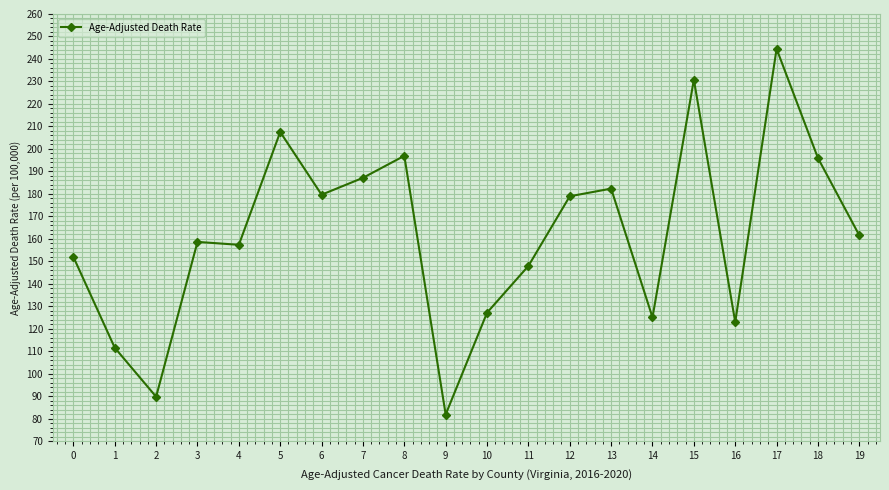

How many lines are shown in the chart?

1